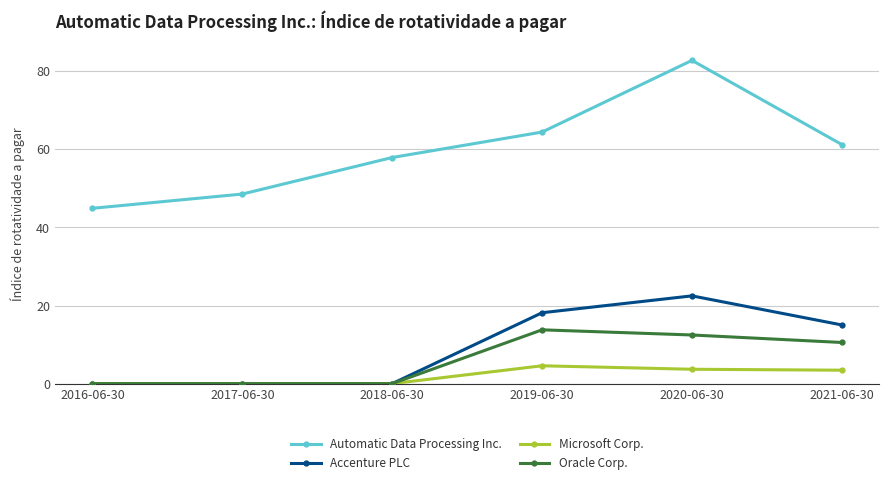

List the series in order of their peak value, highest first.

Automatic Data Processing Inc., Accenture PLC, Oracle Corp., Microsoft Corp.